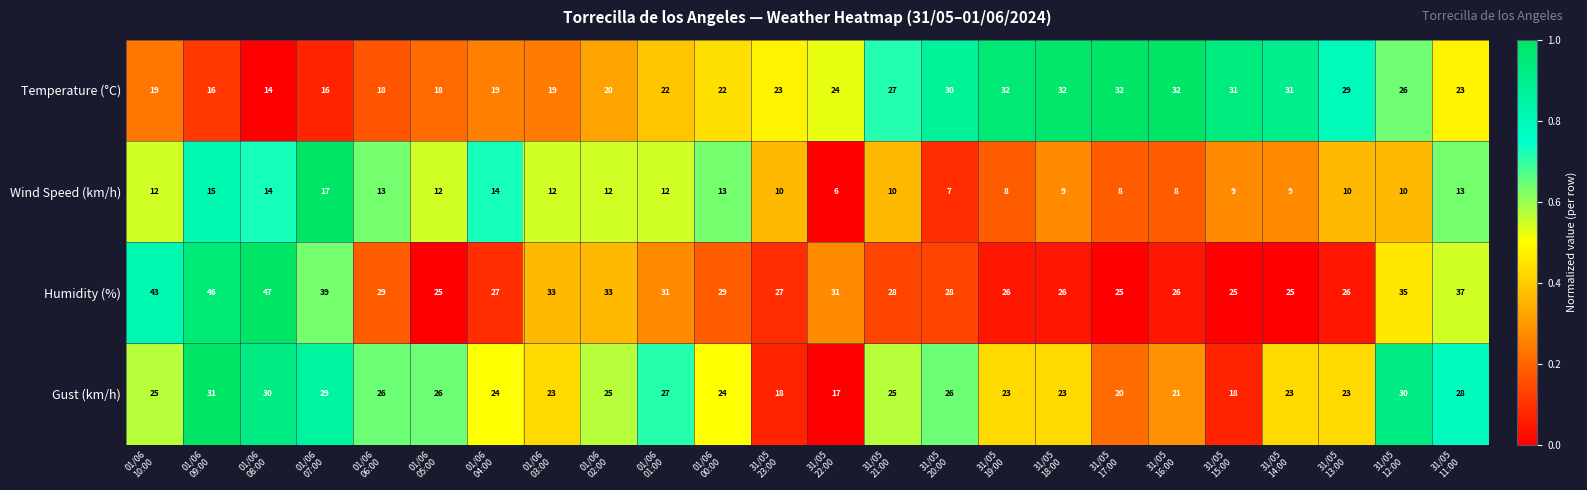

What is the total value across all series at 31/05
19:00?

89